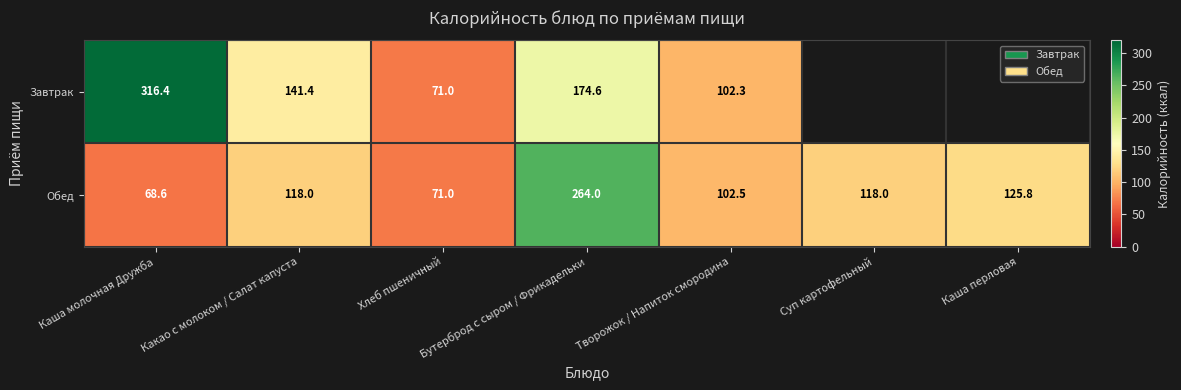

True or false: Завтрак has a value of 174.6 at Бутерброд с сыром / Фрикадельки.

True